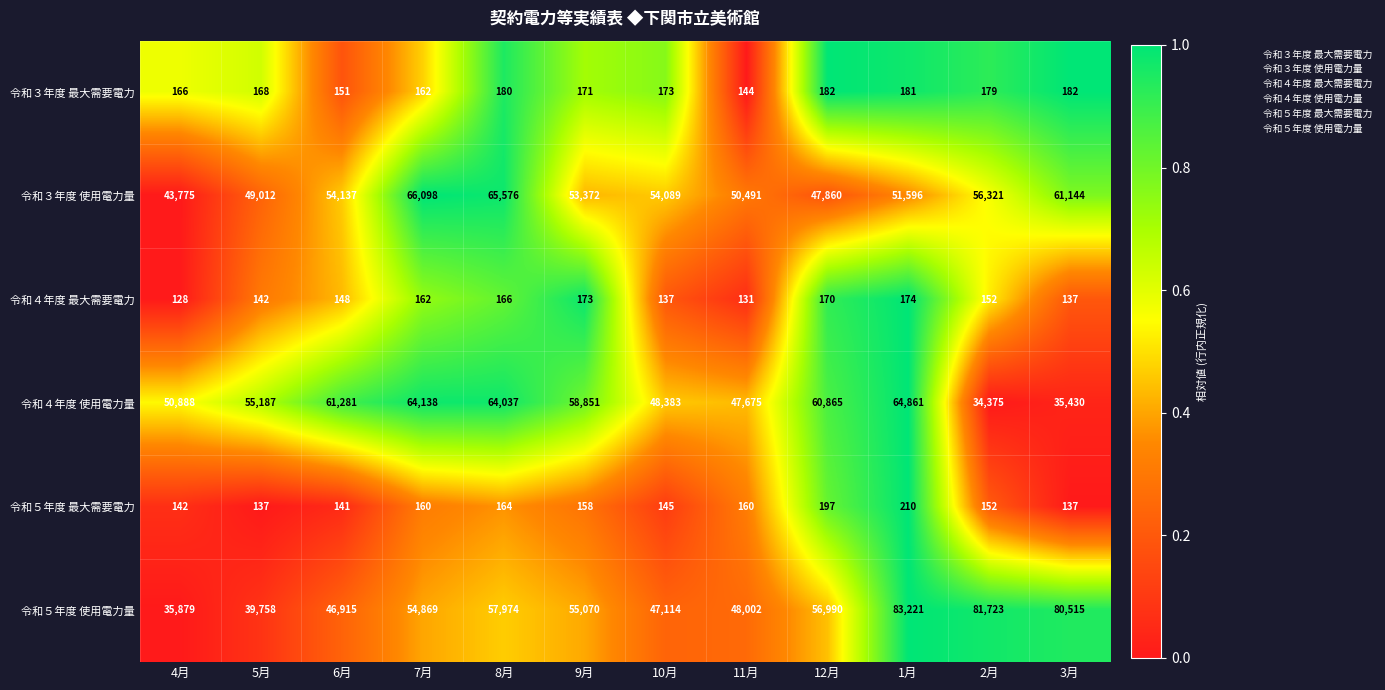

What is the maximum value shown in the chart?

83221